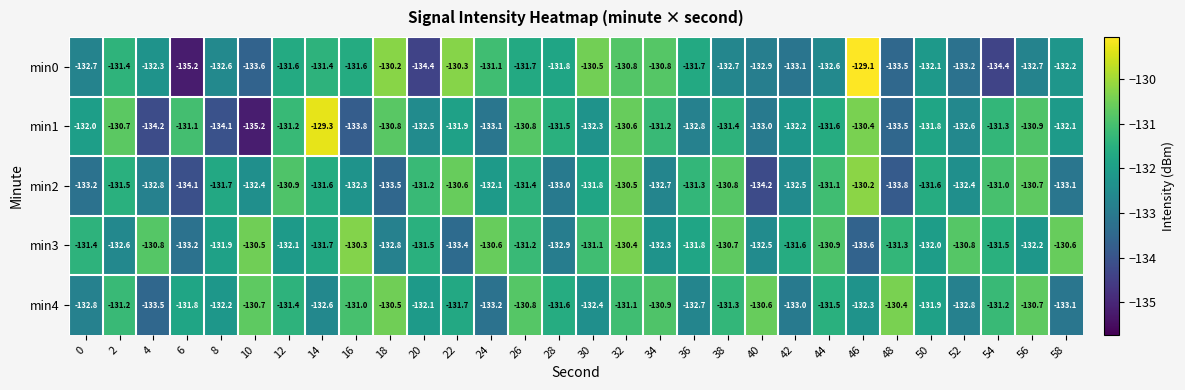

List the series in order of their peak value, lowest first.

min4, min3, min2, min1, min0